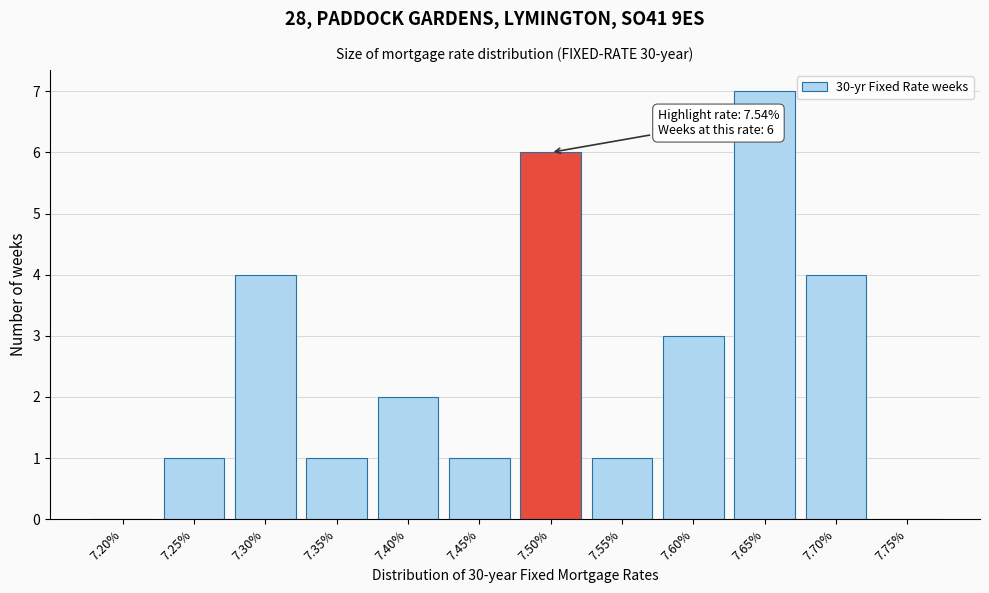

Reading left to right, list all the values displayed in this chart.

7.20%=0	7.25%=1	7.30%=4	7.35%=1	7.40%=2	7.45%=1	7.50%=6	7.55%=1	7.60%=3	7.65%=7	7.70%=4	7.75%=0